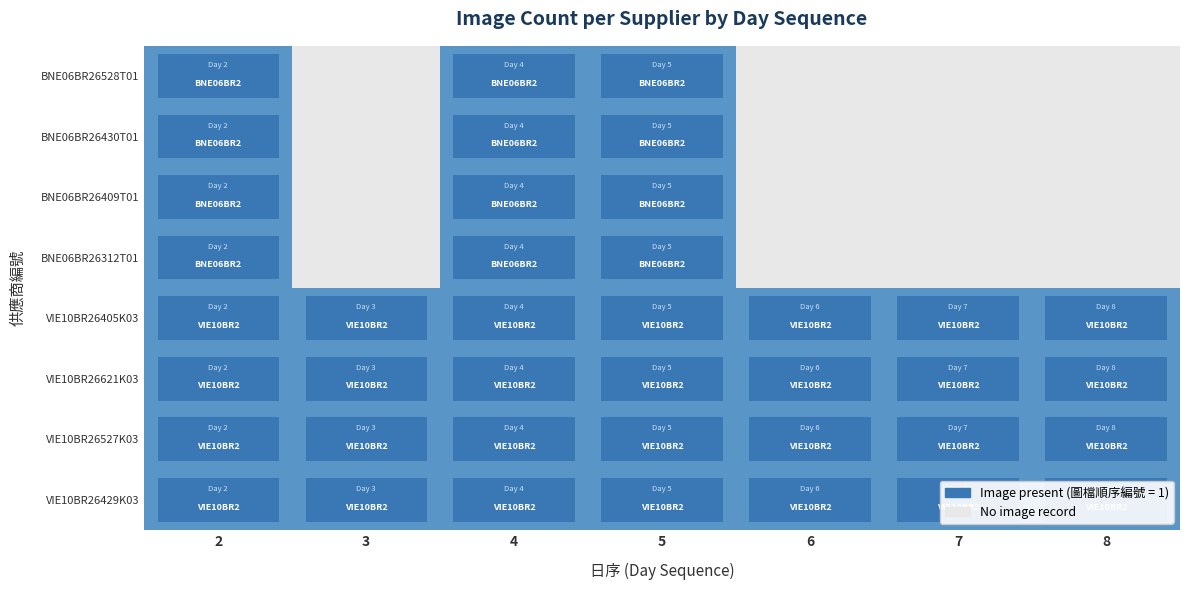

Rank the series at 5 from lowest to highest value.

VIE10BR26429K03, VIE10BR26527K03, VIE10BR26621K03, VIE10BR26405K03, BNE06BR26312T01, BNE06BR26409T01, BNE06BR26430T01, BNE06BR26528T01